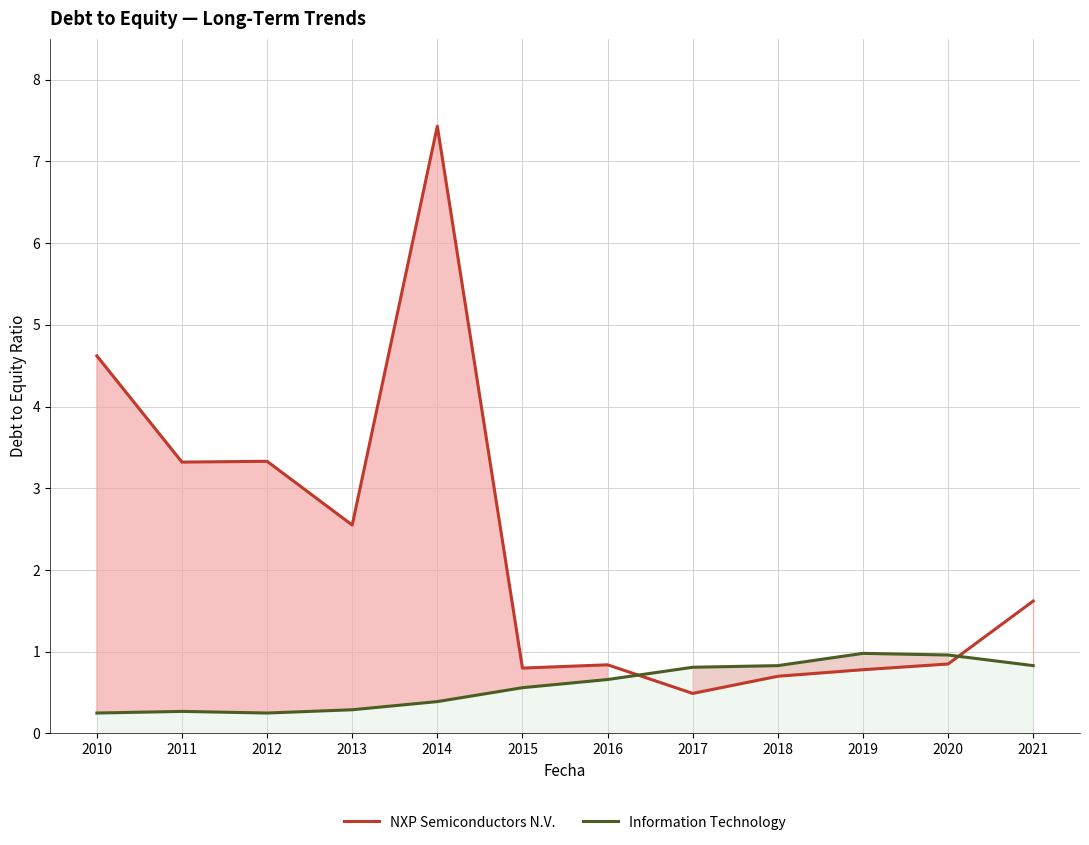

Which series ends up on top after the final intersection of NXP Semiconductors N.V. and Information Technology?

NXP Semiconductors N.V.